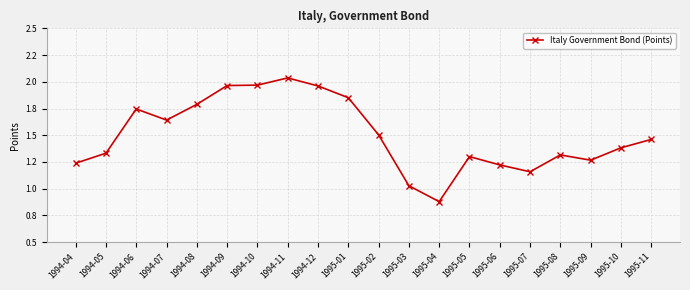

What is the sum of the values at 1994-09 and 1995-07?

3.1